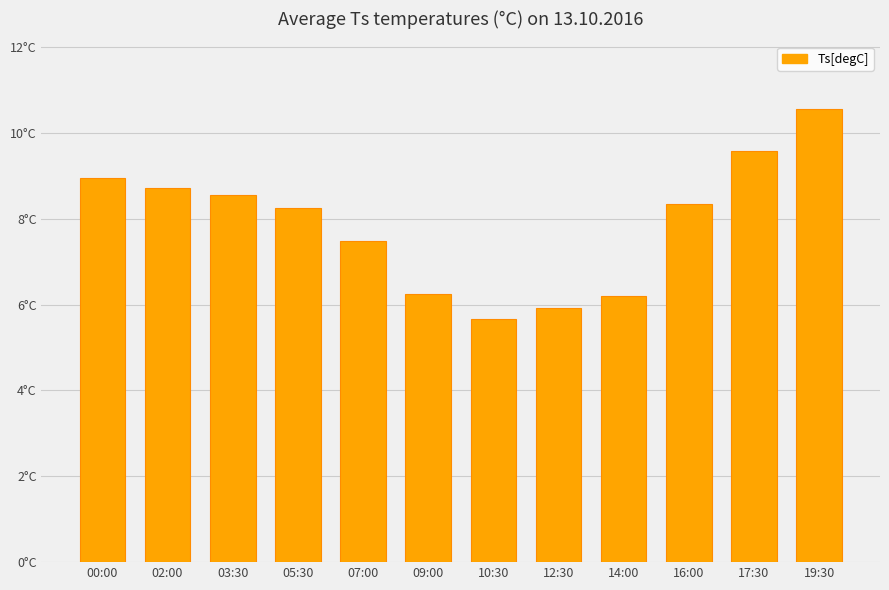

What is the value of the 4th bar from the left?

8.2